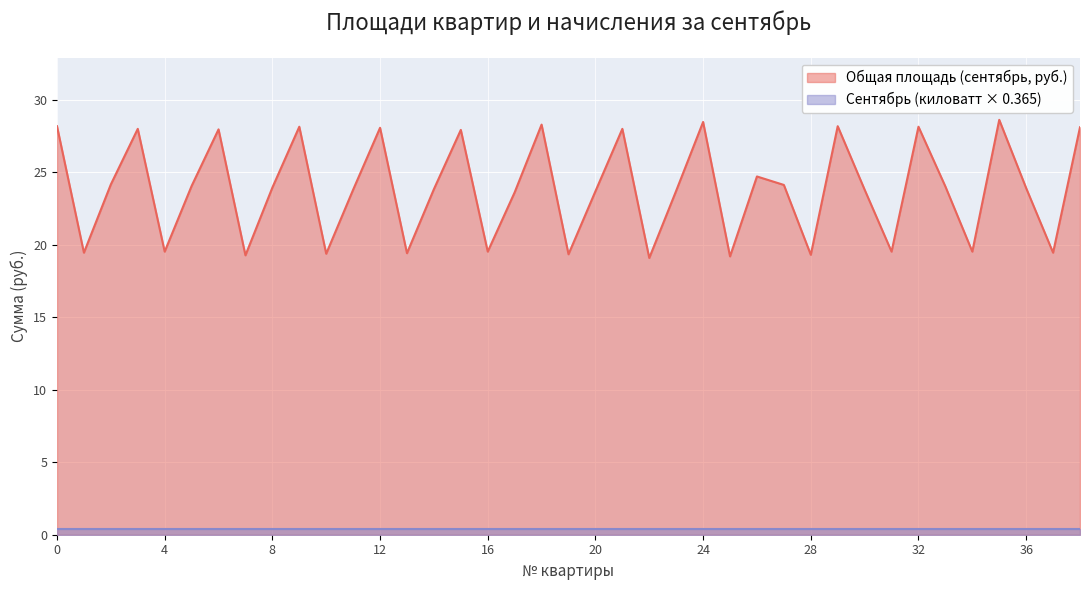

What is the smallest value displayed?

0.4